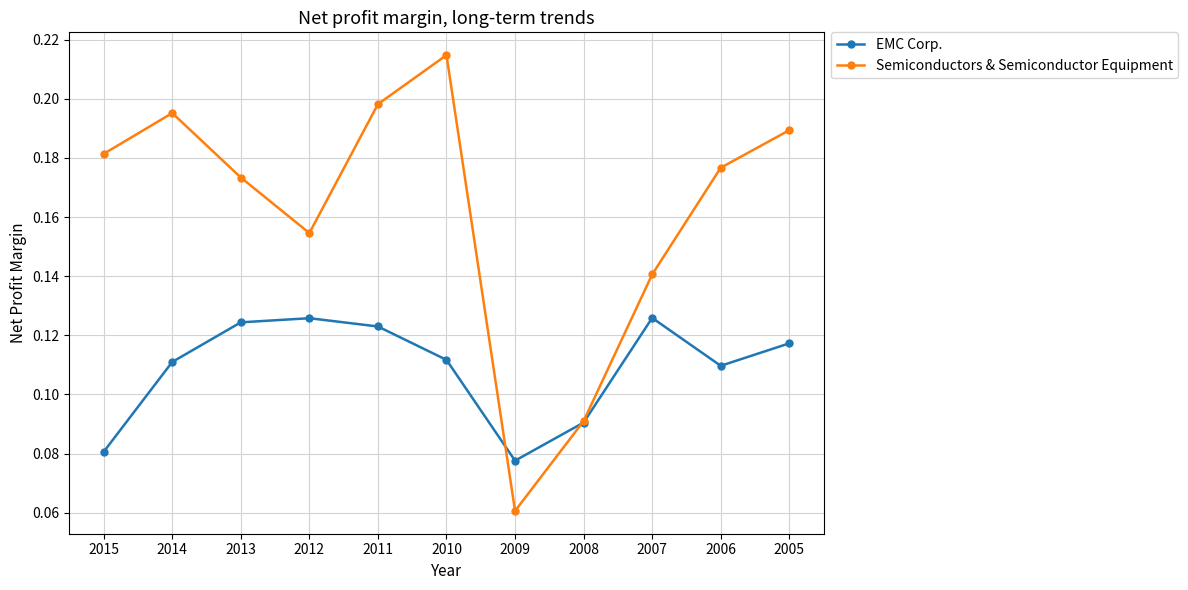

In Semiconductors & Semiconductor Equipment, how many points are higher than both neighbors (excluding endpoints)?

2